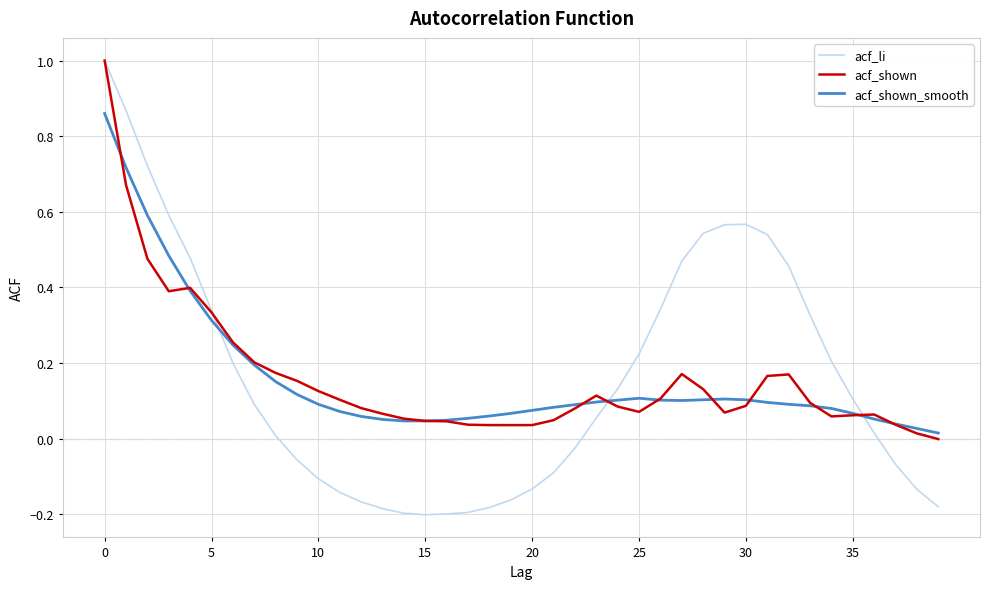

What is the greatest value displayed?

1.0